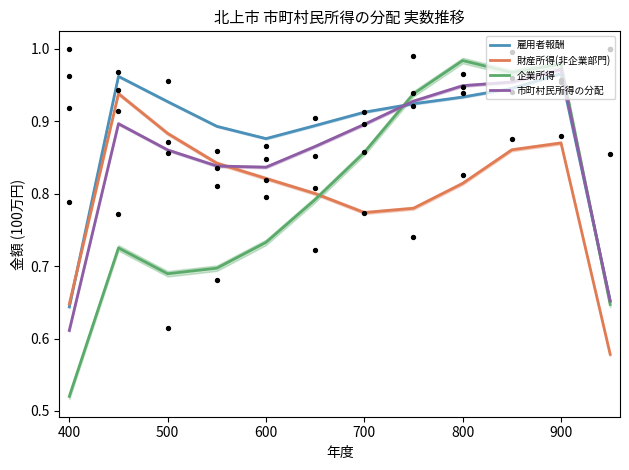

Which series reaches the minimum Y coordinate?

企業所得